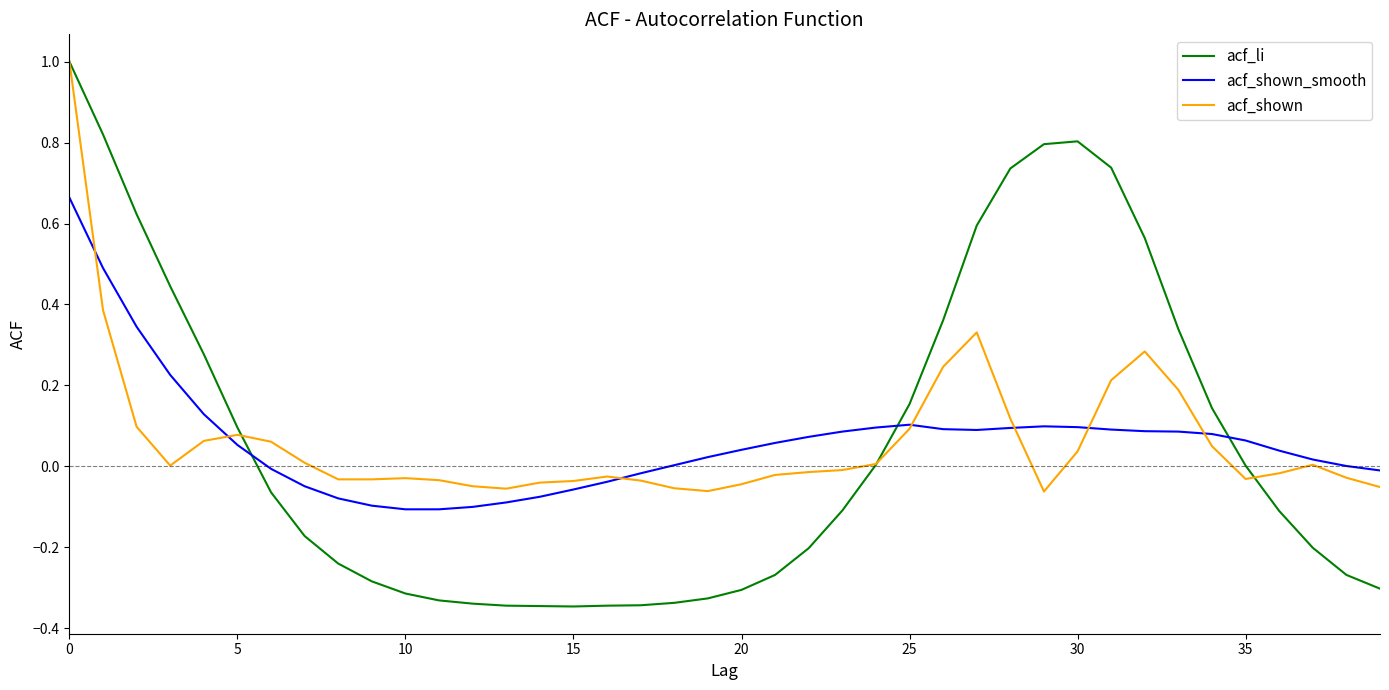

How many intersections are there between acf_shown_smooth and acf_shown?

7